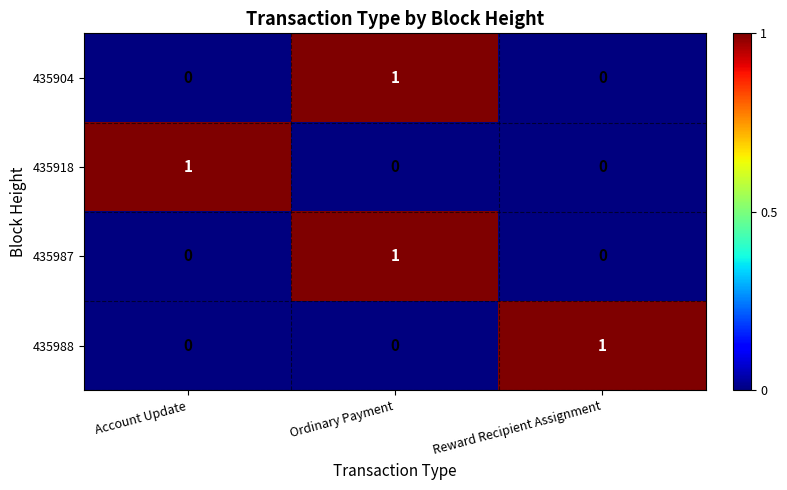

Count the number of data series in this chart.

4